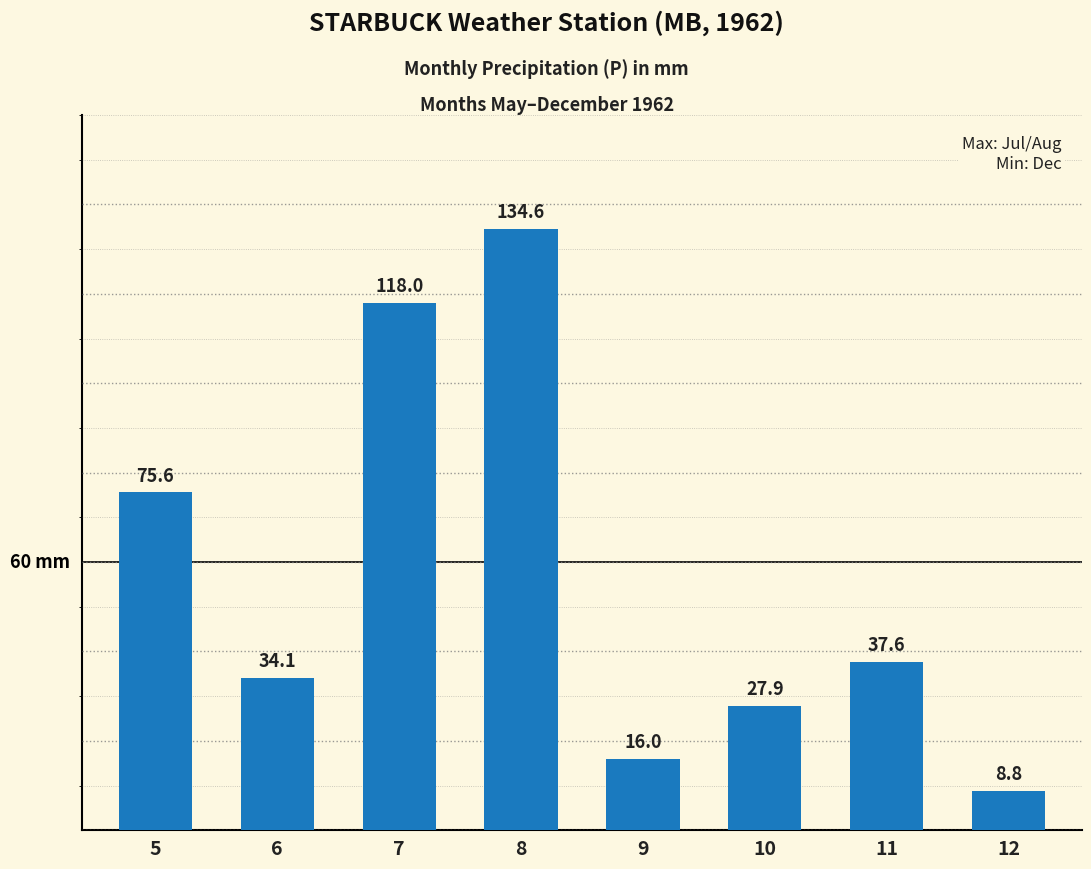

The chart shows a value of 27.9 at 10. True or false?

True